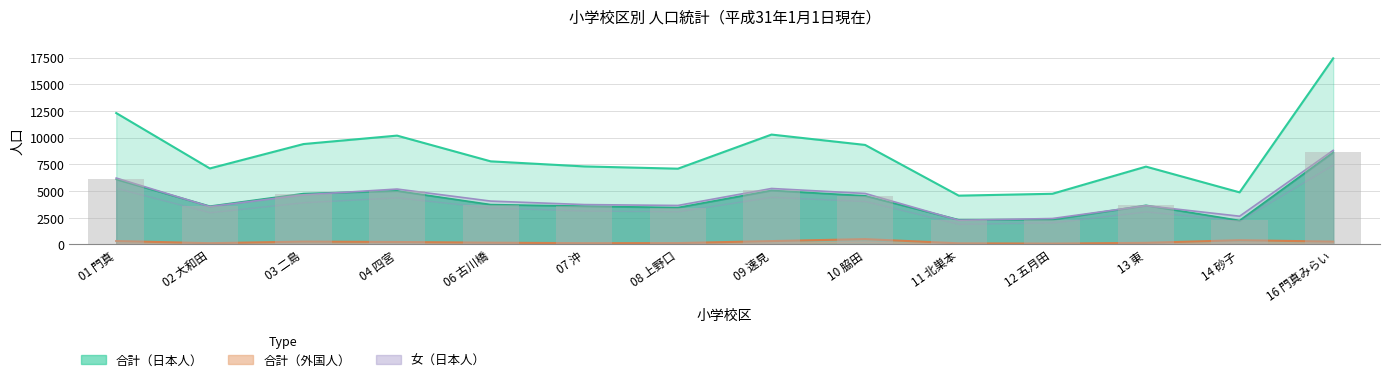

The value at 02 大和田 is 3575. True or false?

True